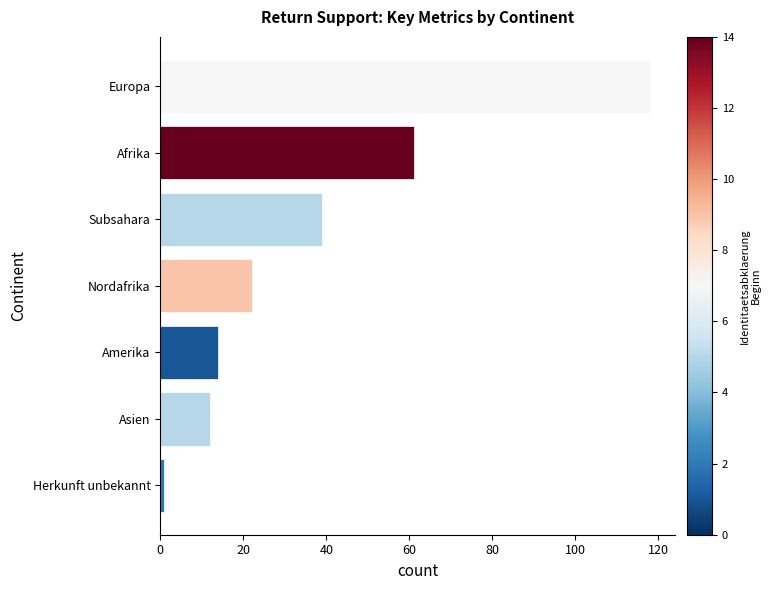

Where is the data nearest to the value 59?

Afrika